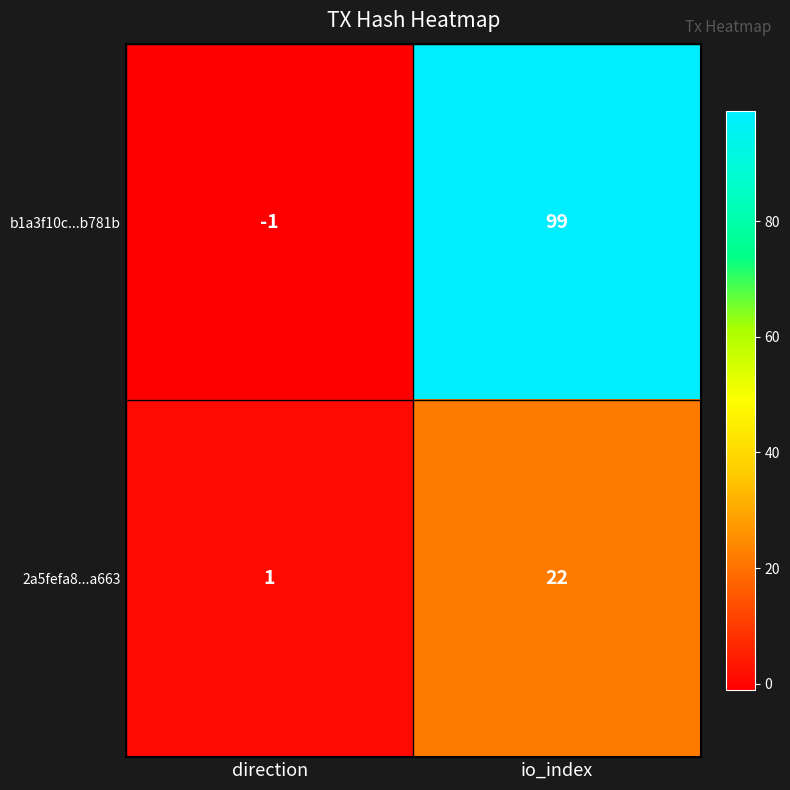

Reading right to left, what are all the values shown in this chart?

b1a3f10c...b781b: io_index=99	direction=-1
2a5fefa8...a663: io_index=22	direction=1